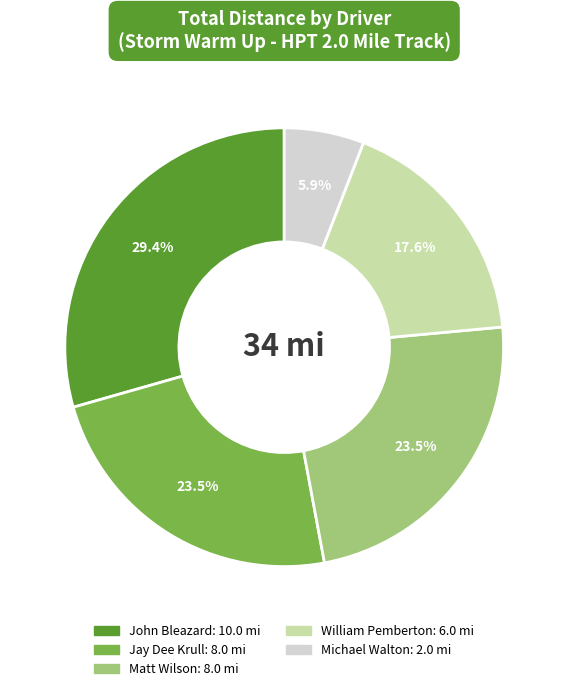

To the nearest percent, what percentage of the pie is William Pemberton?

18%